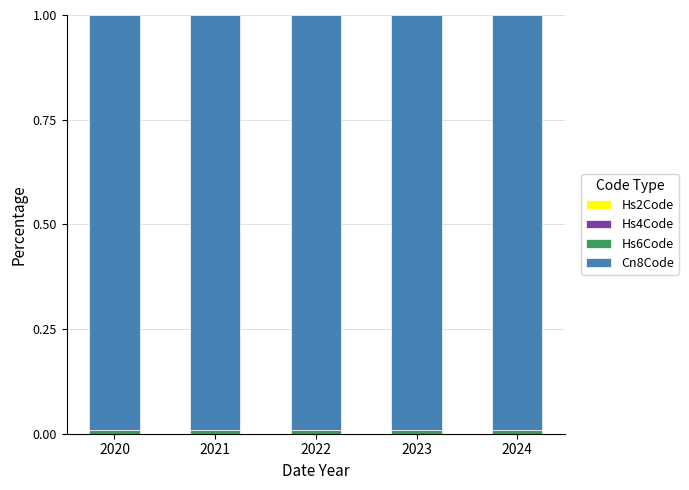

Count the number of data series in this chart.

4